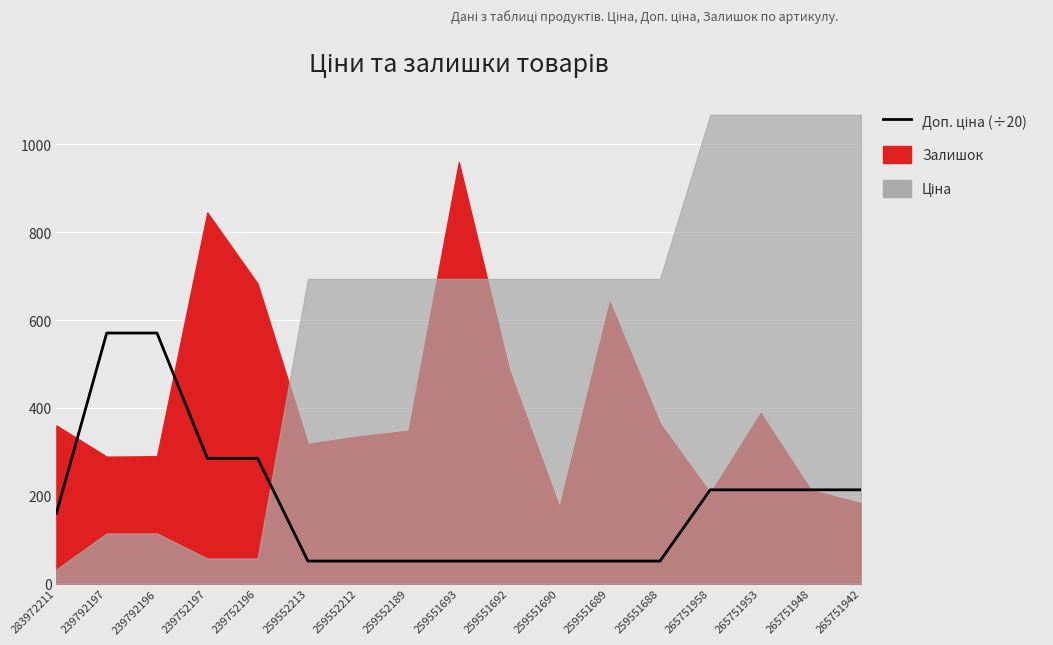

What is the ratio of the value at 259551690 to the value at 239752197?

0.2